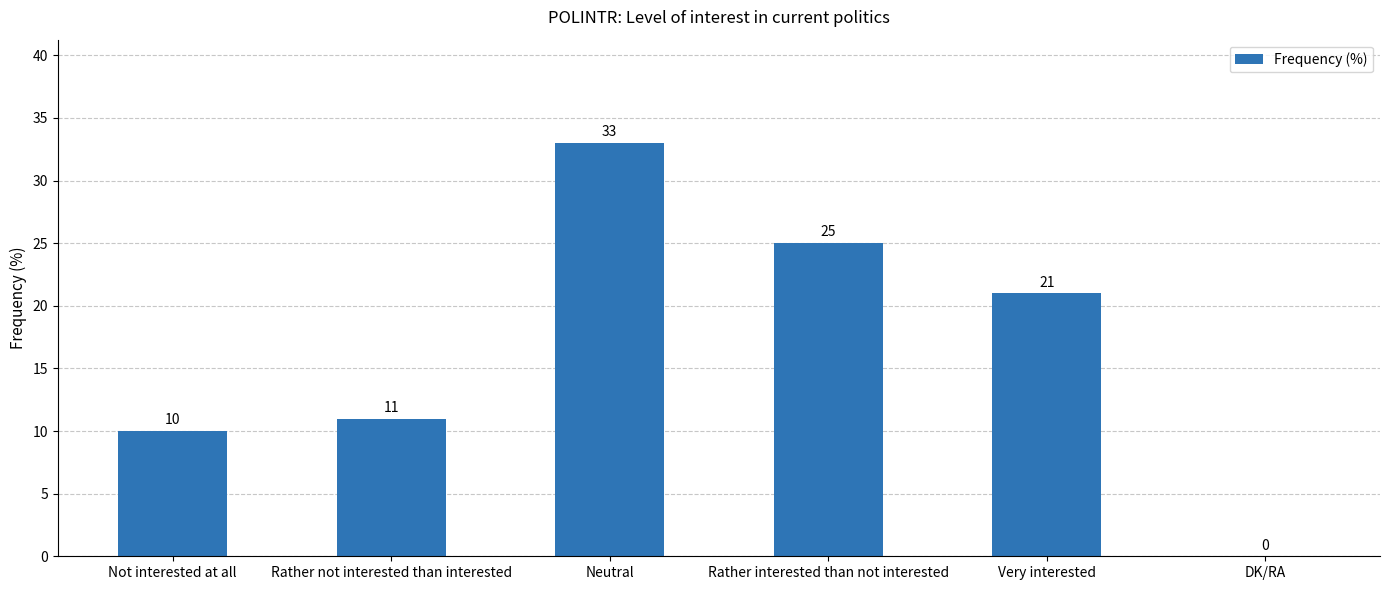

Where is the data nearest to the value 16?

Rather not interested than interested